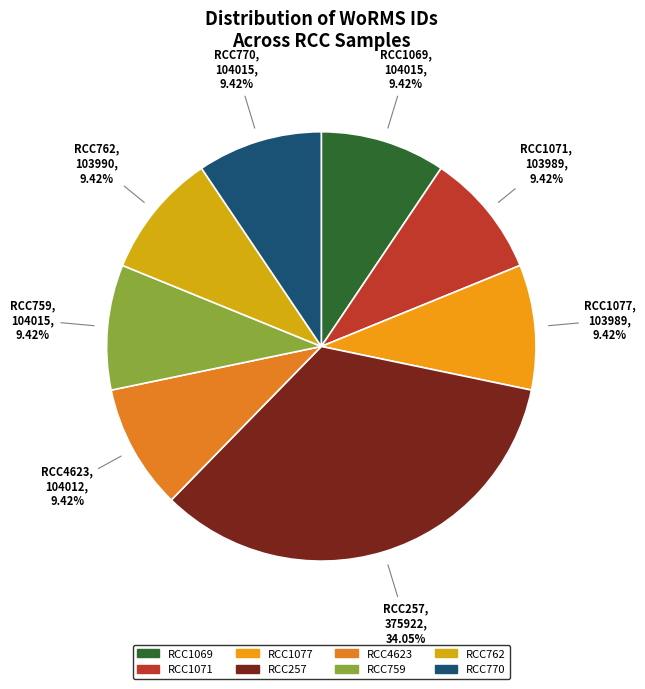

Which has a higher value, RCC257 or RCC1069?

RCC257